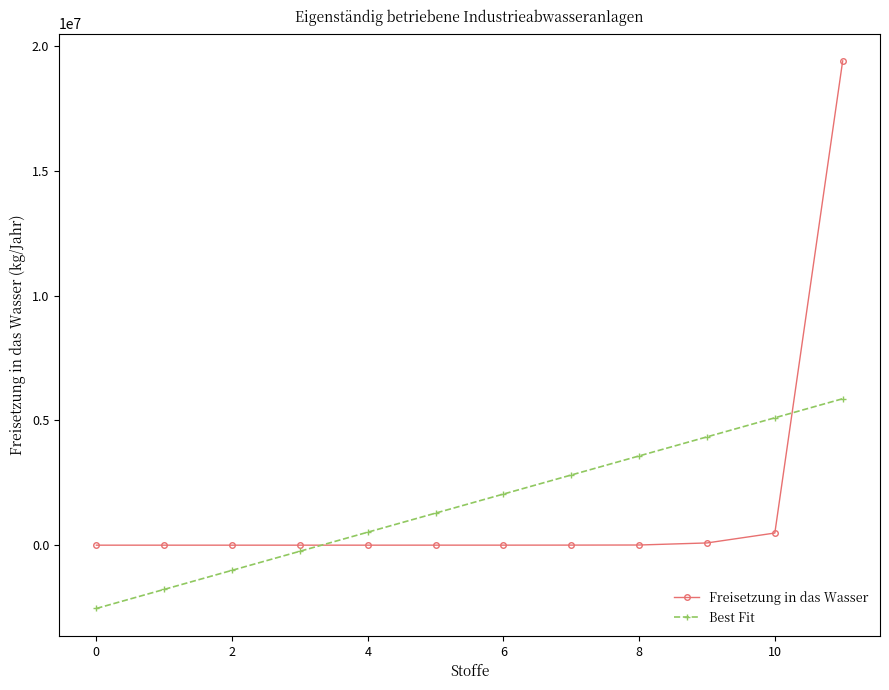

True or false: Best Fit has more than 2 interior local peaks.

False